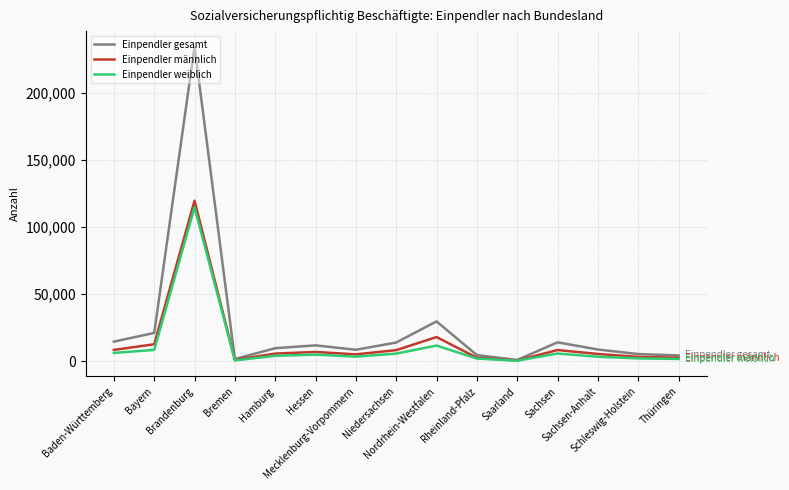

What is the difference between the Einpendler weiblich values at Niedersachsen and Bayern?

2744